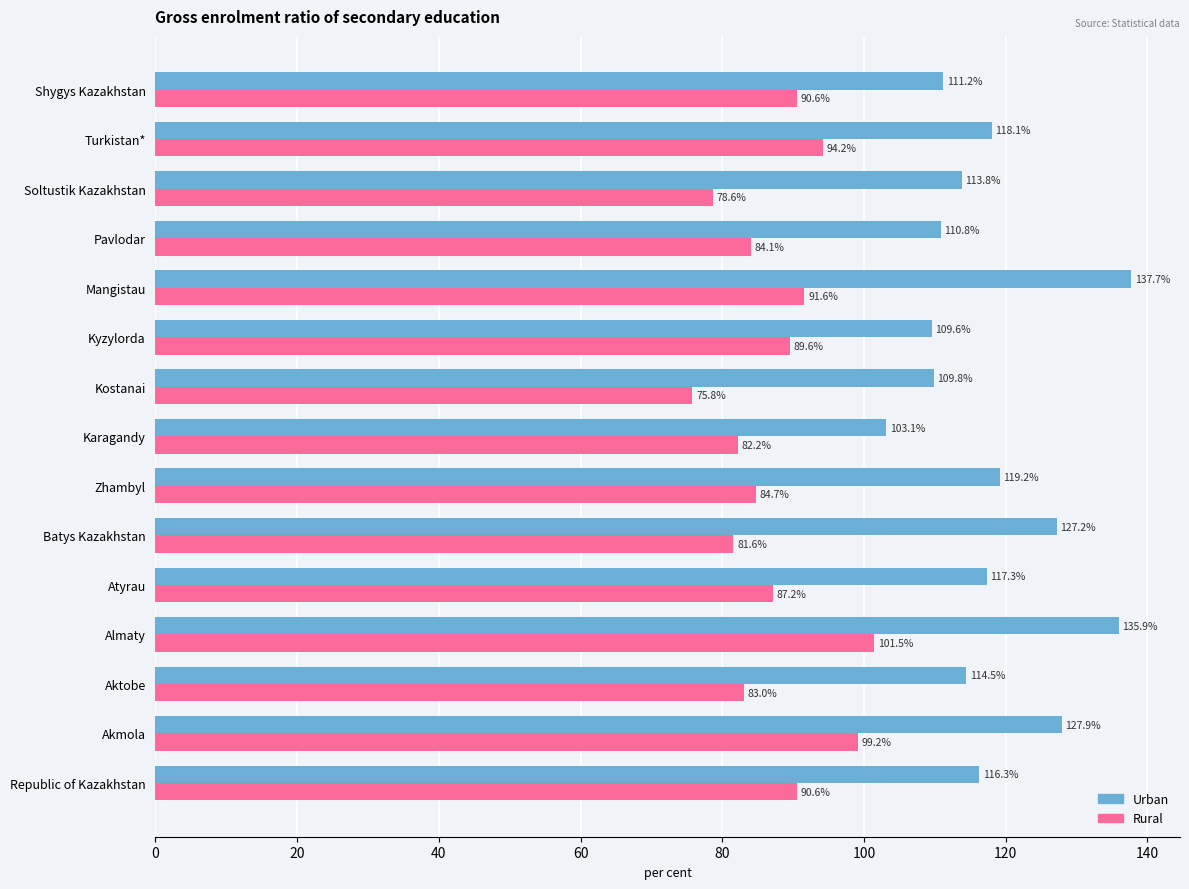

List the series in order of their overall mean, lowest first.

Rural, Urban